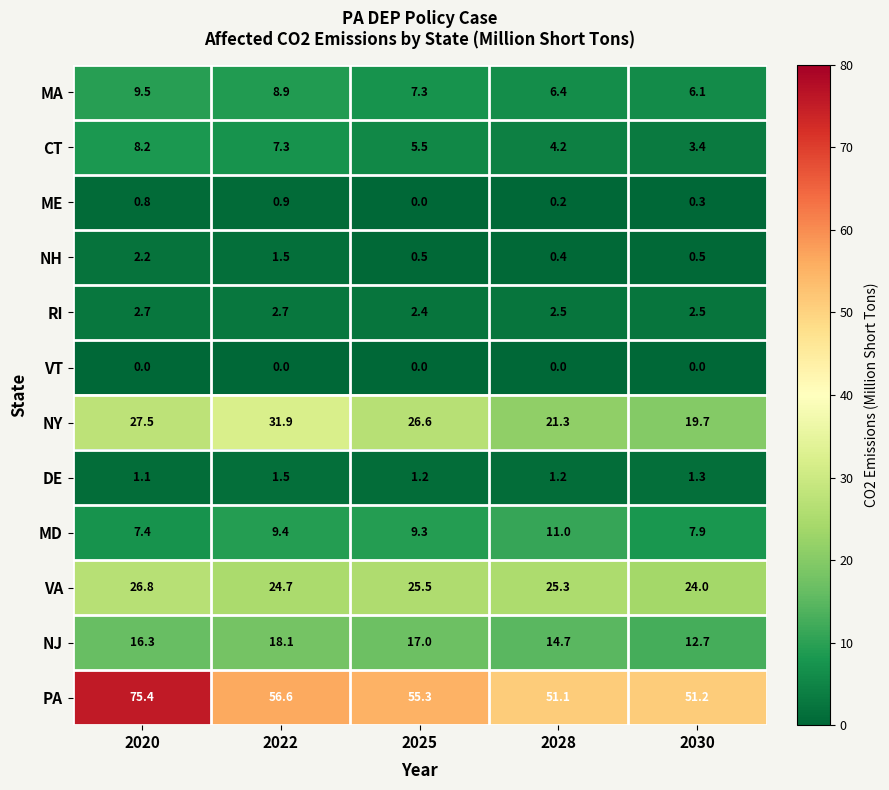

True or false: RI has a value of 2.5 at 2030.

True